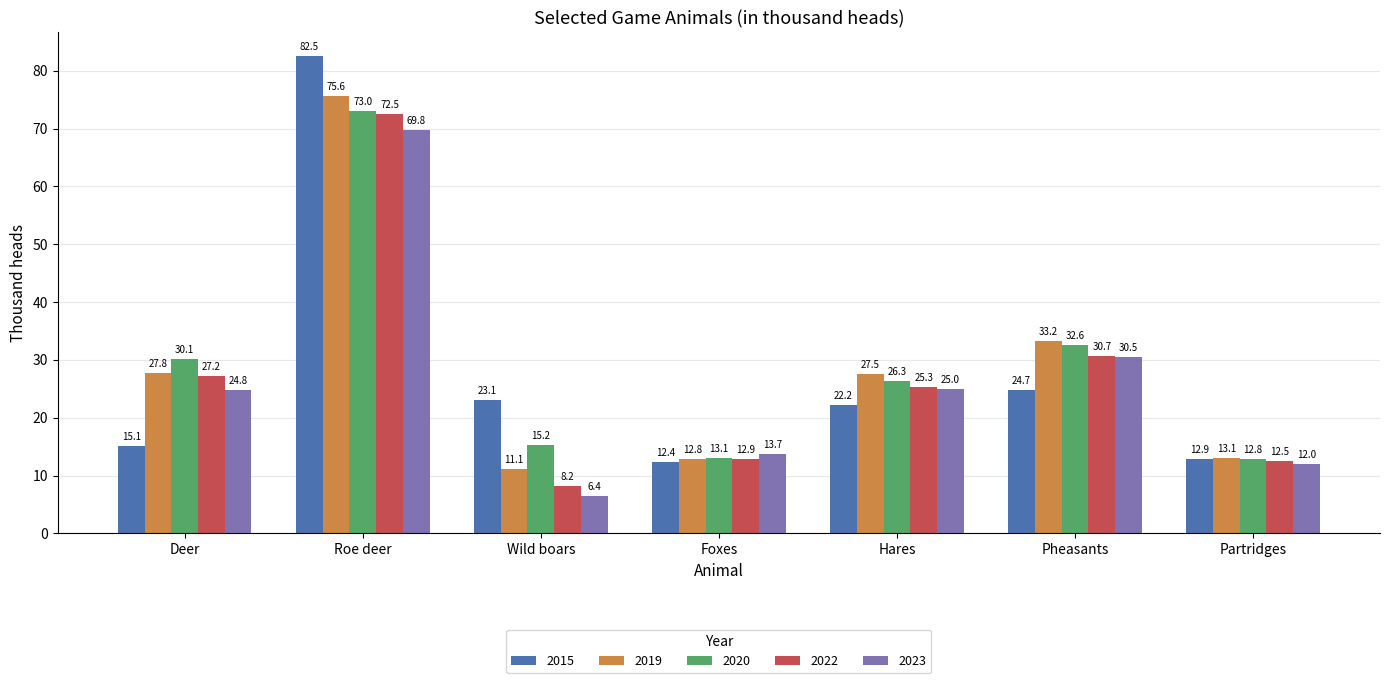

At which label does 2019 reach its peak?

Roe deer